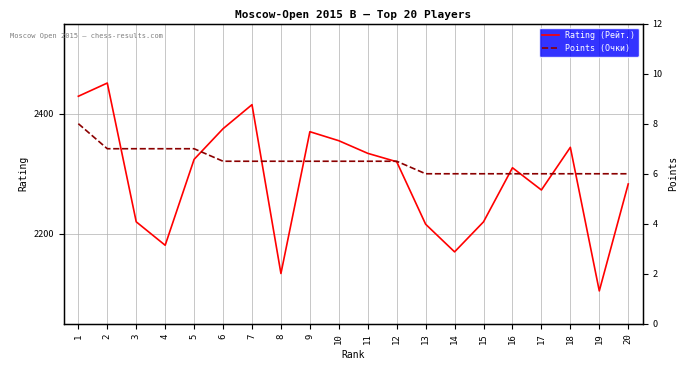

At 12, list the series in order from smallest to largest.

Points (Очки), Rating (Рейт.)